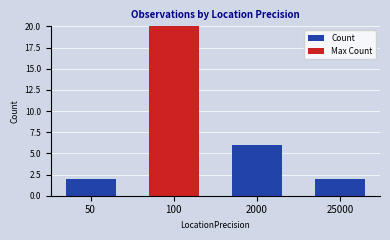

Are the bars grouped side by side (vs. stacked)?

No